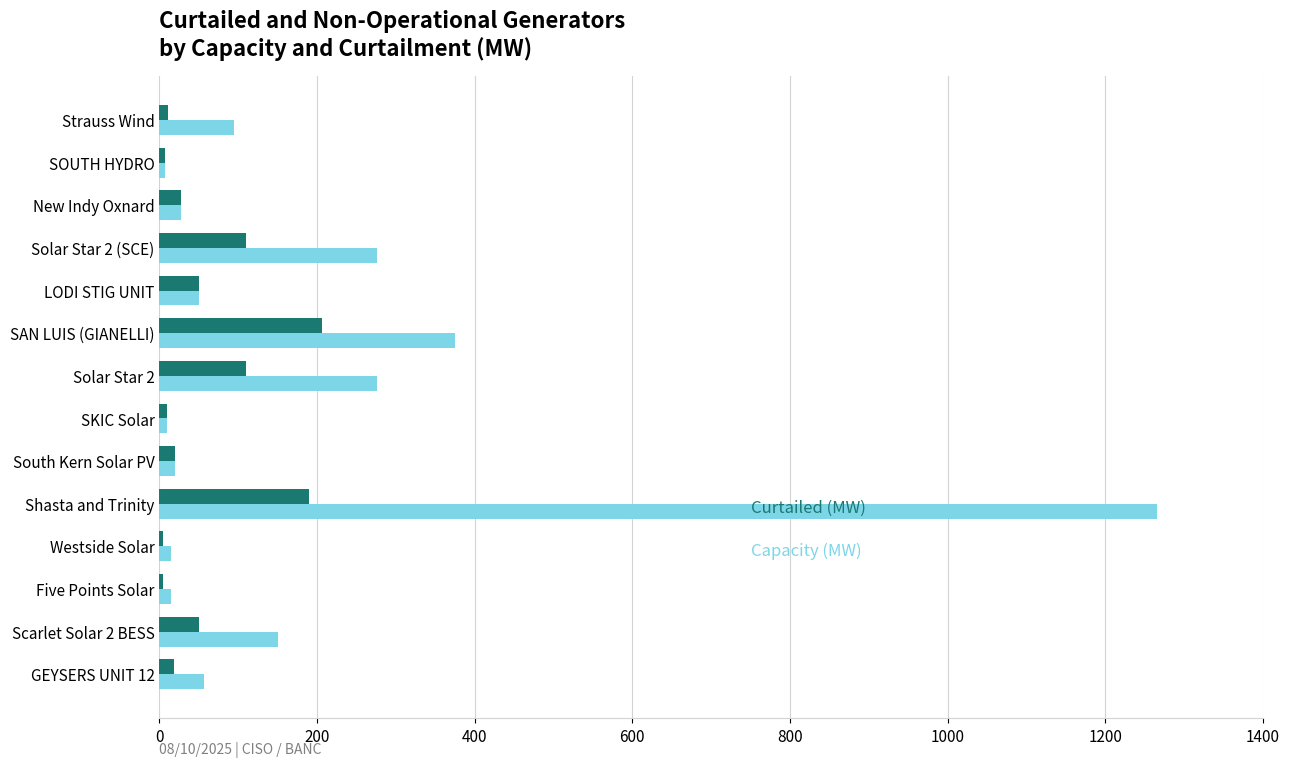

At which category is the sum across all series the highest?

Shasta and Trinity